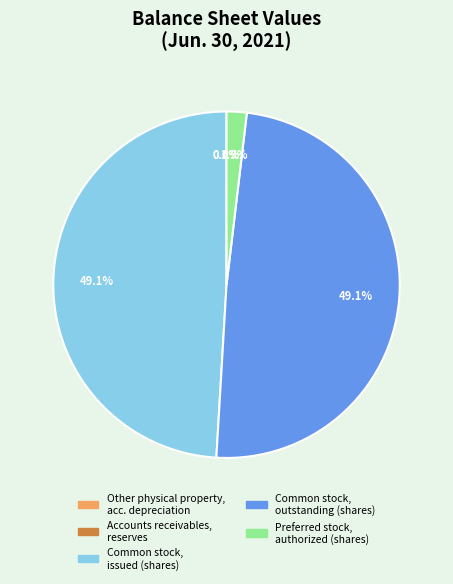

To the nearest percent, what is the average slice percentage?

20%